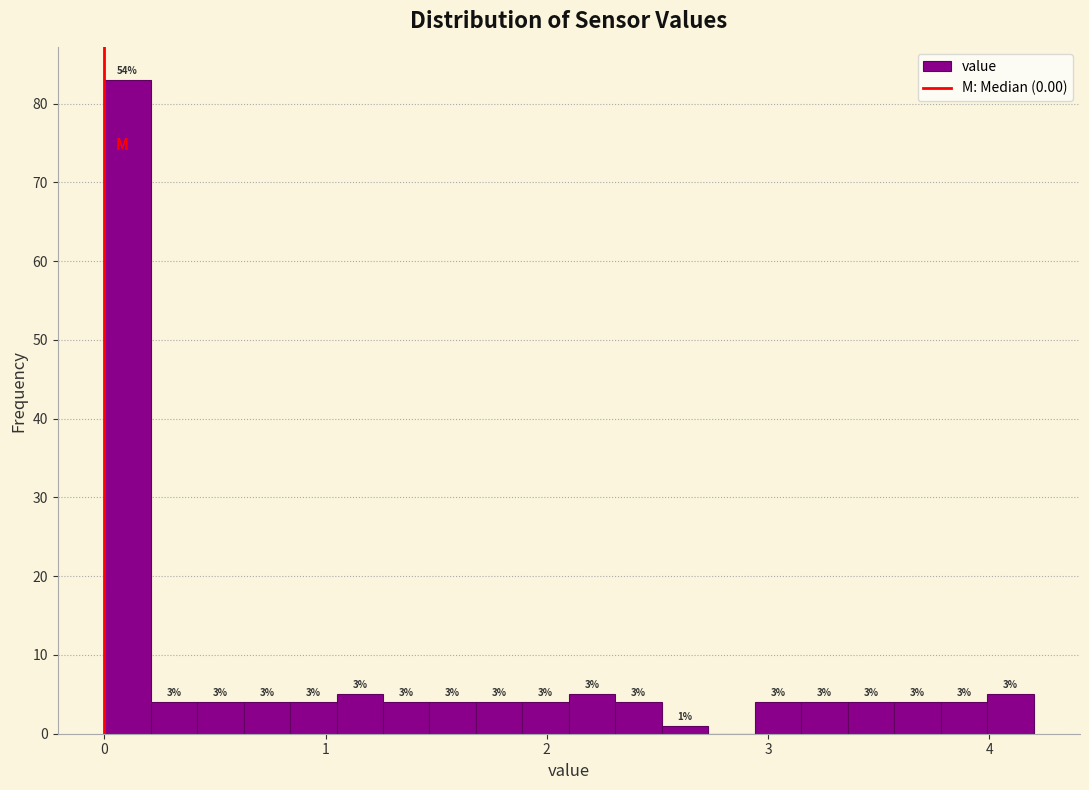

Around what value on the x-axis is the tallest bar? Give the approximate position of its centre, as read against the axis.

0.1